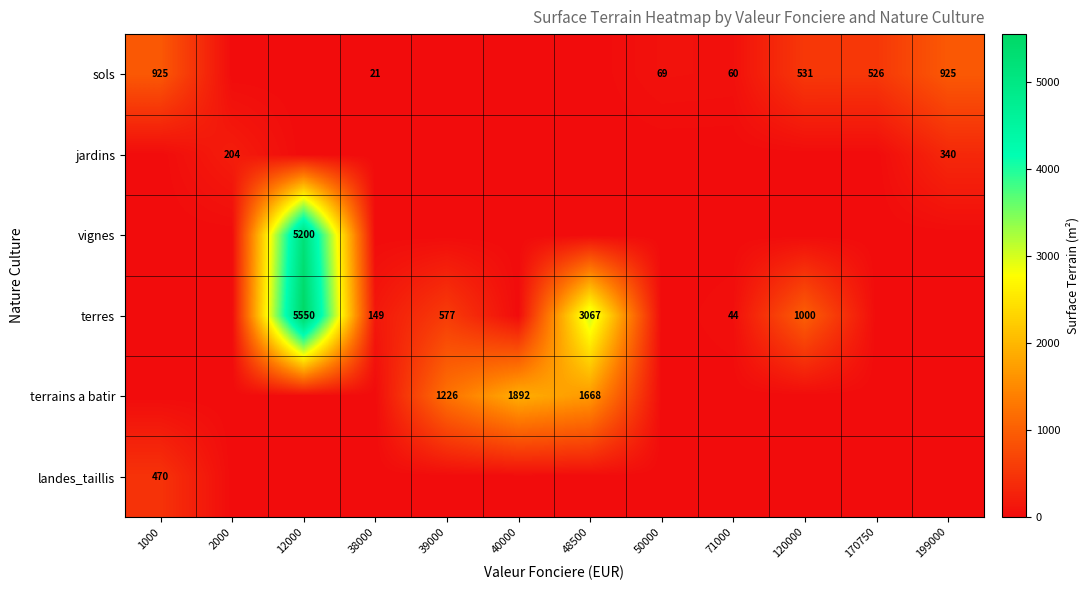

The value of sols at 38000 is 13. True or false?

False